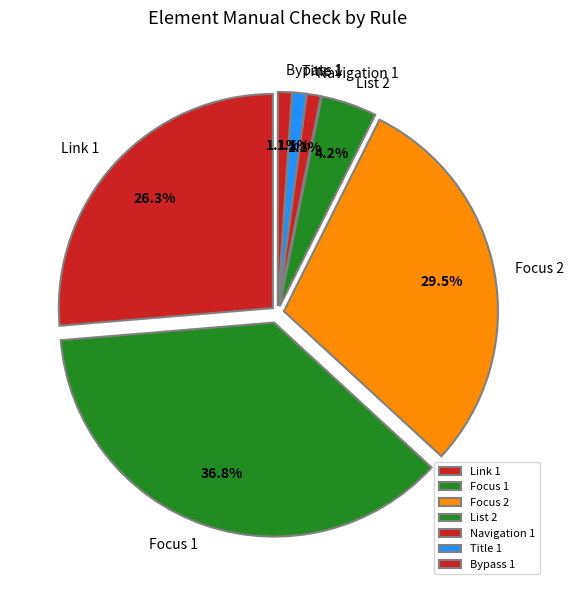

How much of the chart is everything except Link 1?

73.7%